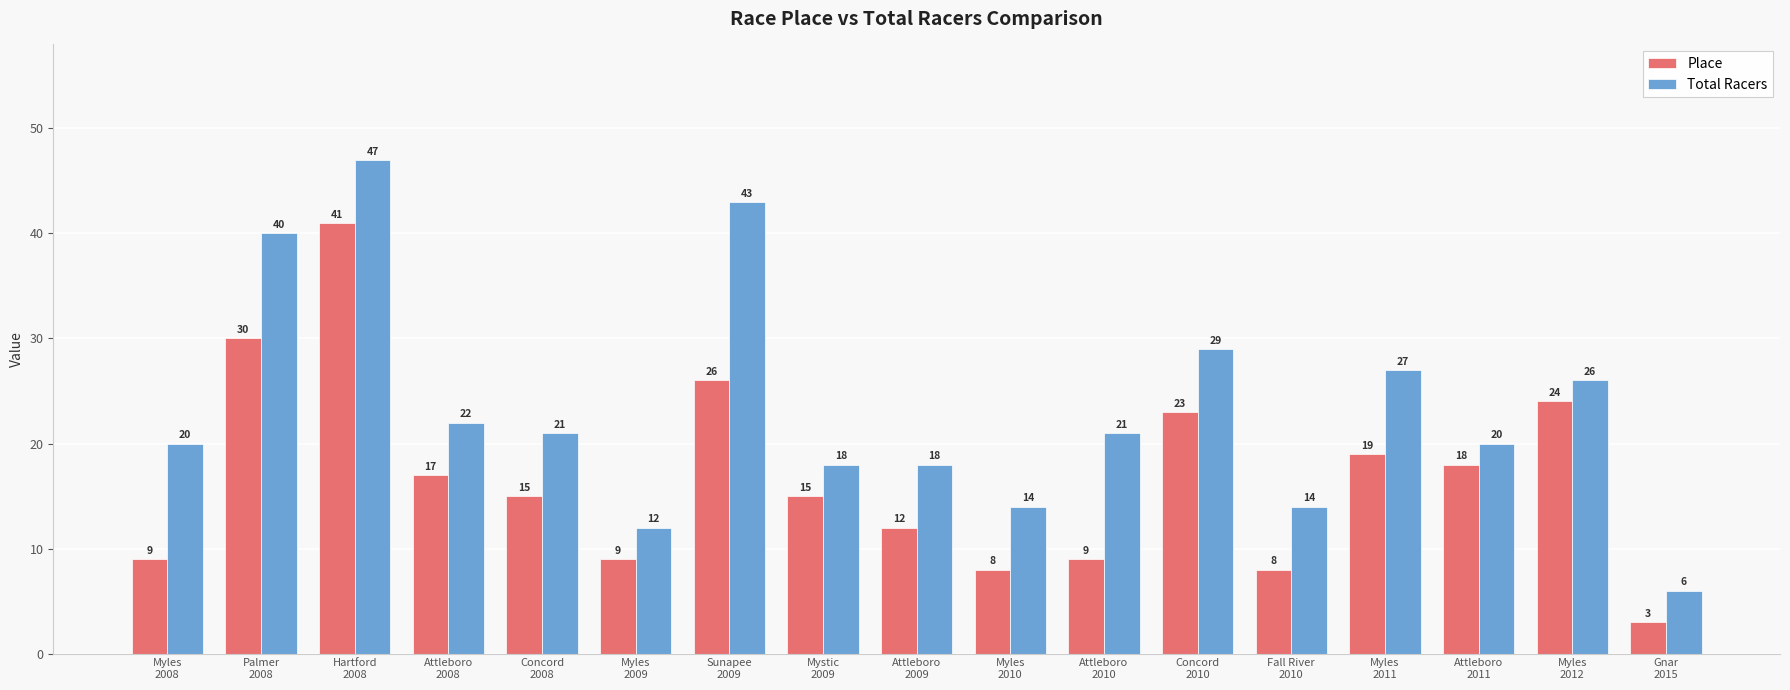

What value does the Place series have at Attleboro
2011, to the nearest 10?

20